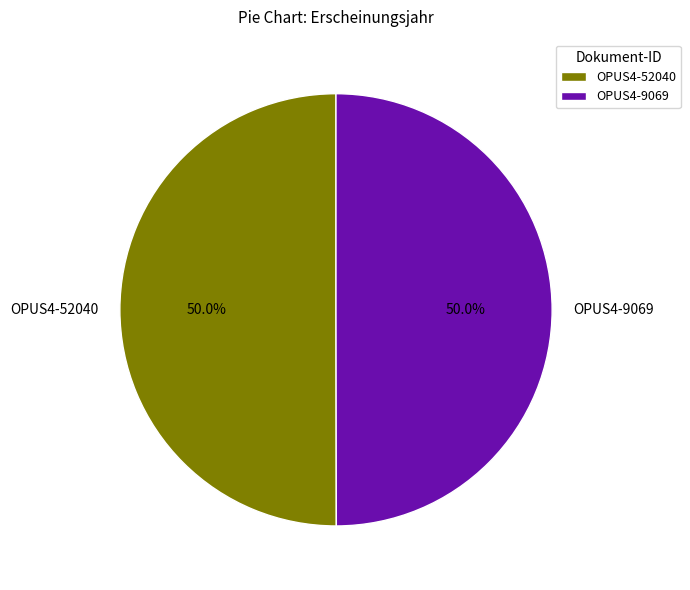

What is the total percentage of OPUS4-52040 and OPUS4-9069?

100.0%